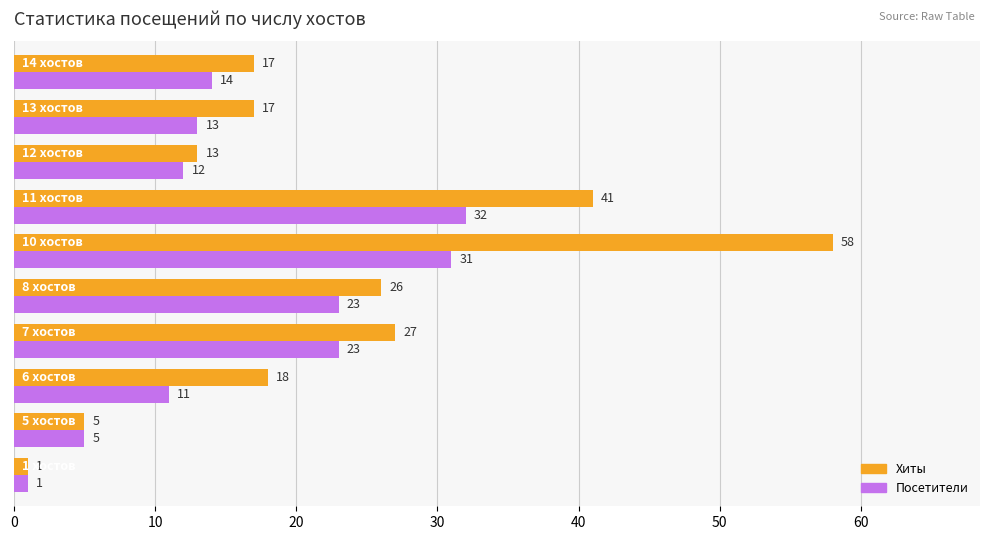

What is the maximum value for Хиты?

58